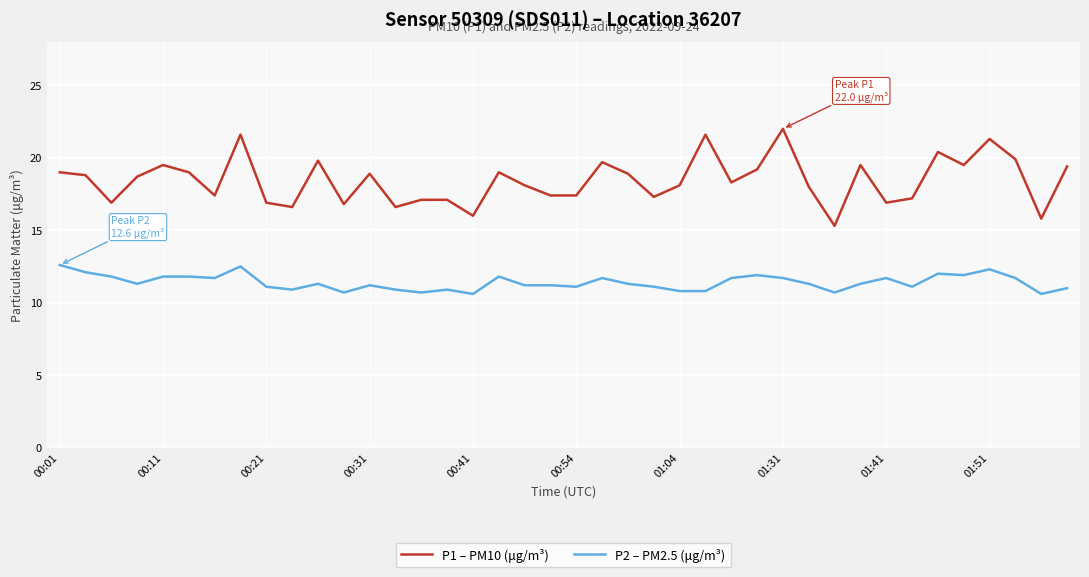

True or false: P1 – PM10 (μg/m³) and P2 – PM2.5 (μg/m³) intersect in this chart.

False